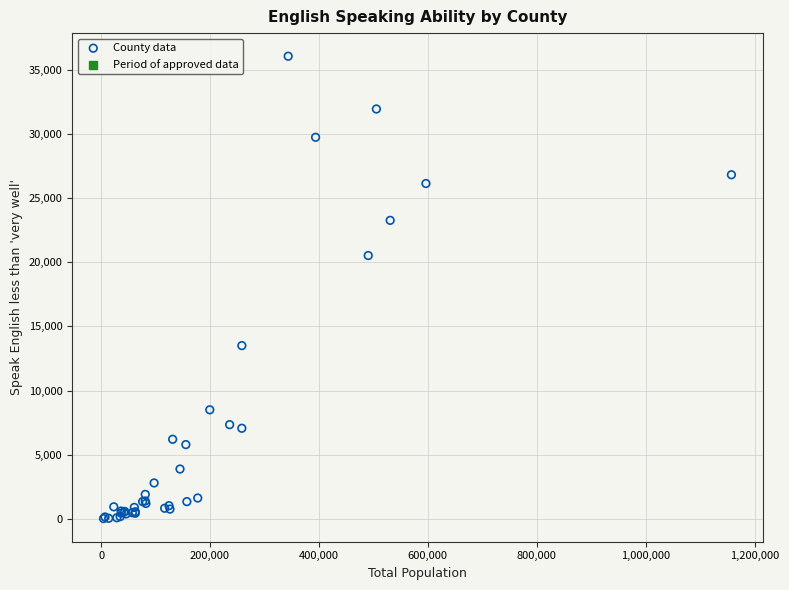

What Y value in the scatter plot is closest to 18039?

20523